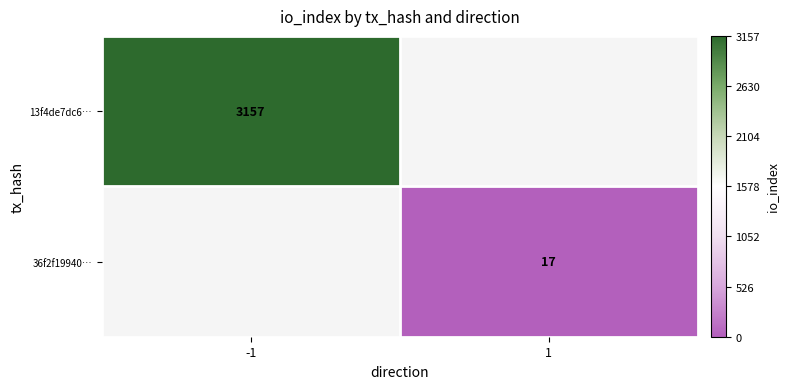

At how many categories does at least one series exceed 2436?

1